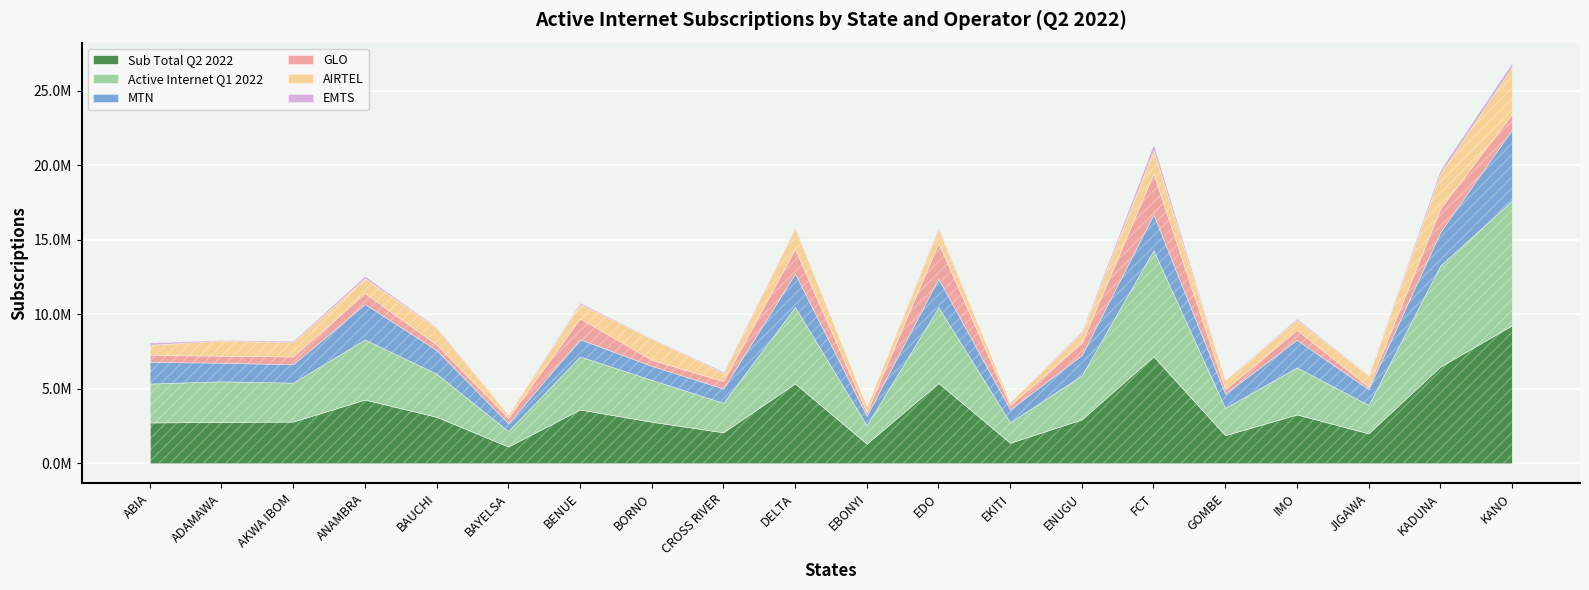

True or false: GLO and MTN cross at least once.

True